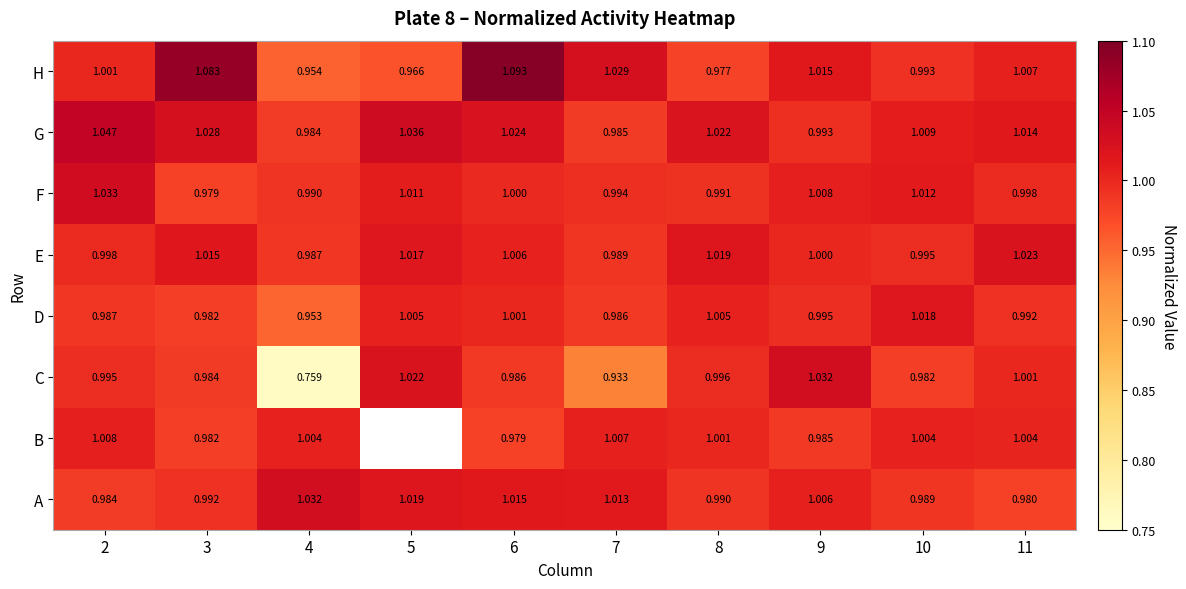

At how many categories does at least one series exceed 0?

10